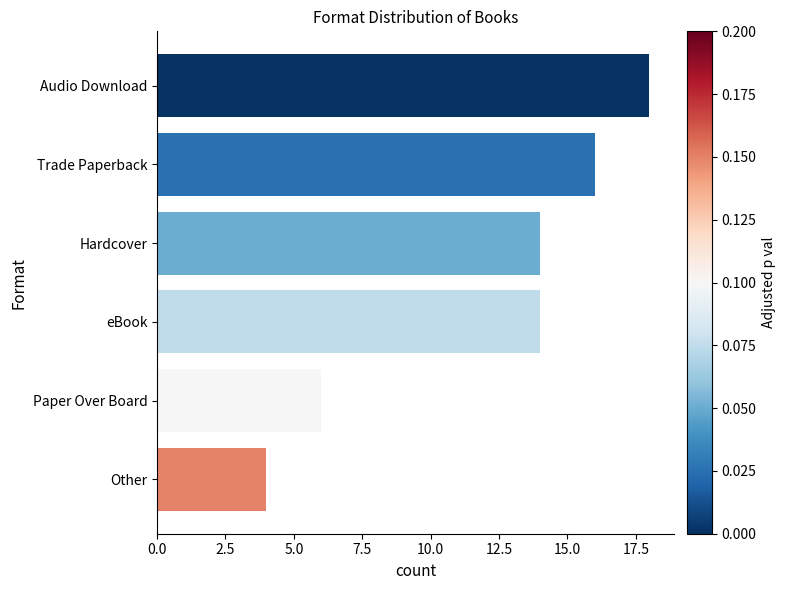

What is the ratio of the value at Audio Download to the value at Other?

4.5